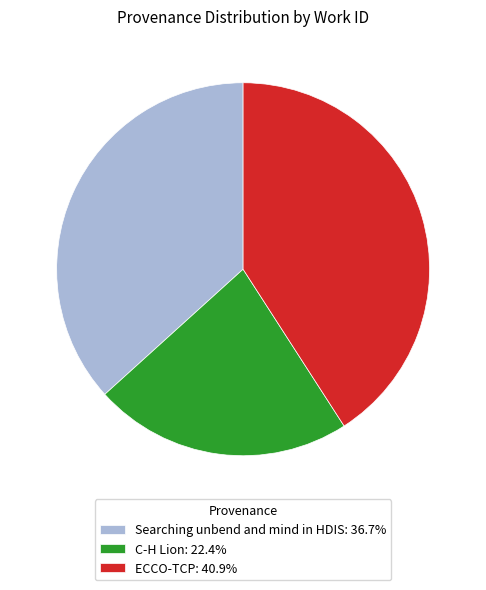

Rank the categories by value from highest to lowest.

ECCO-TCP, Searching unbend and mind in HDIS, C-H Lion